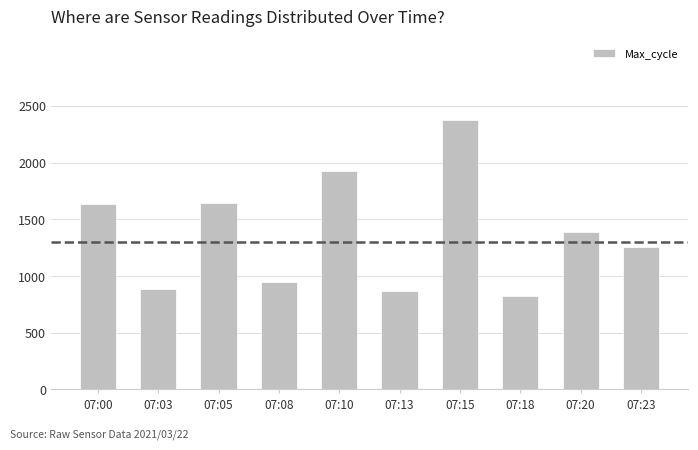

The chart shows a value of 1646 at 07:05. True or false?

True